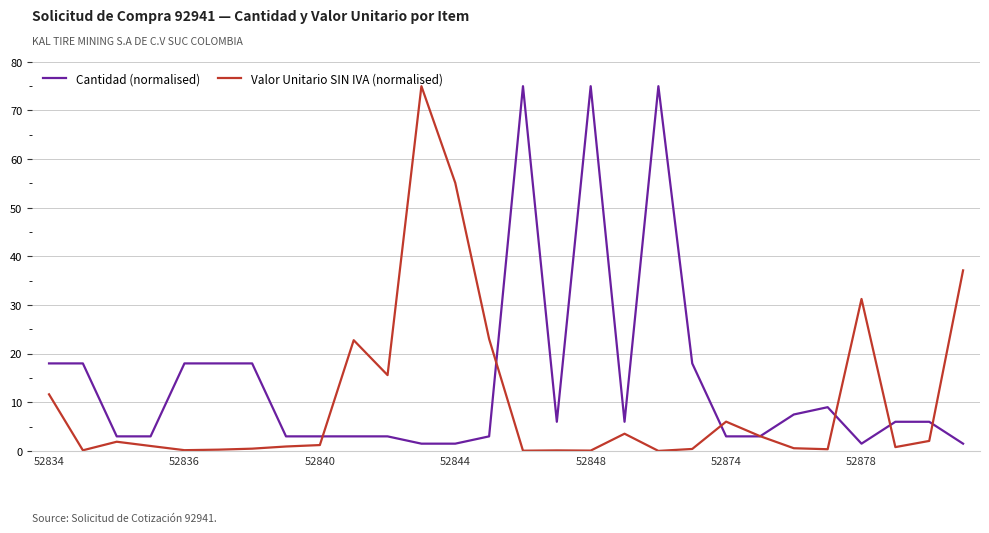

Which series has the largest total across all categories?

Cantidad (normalised)